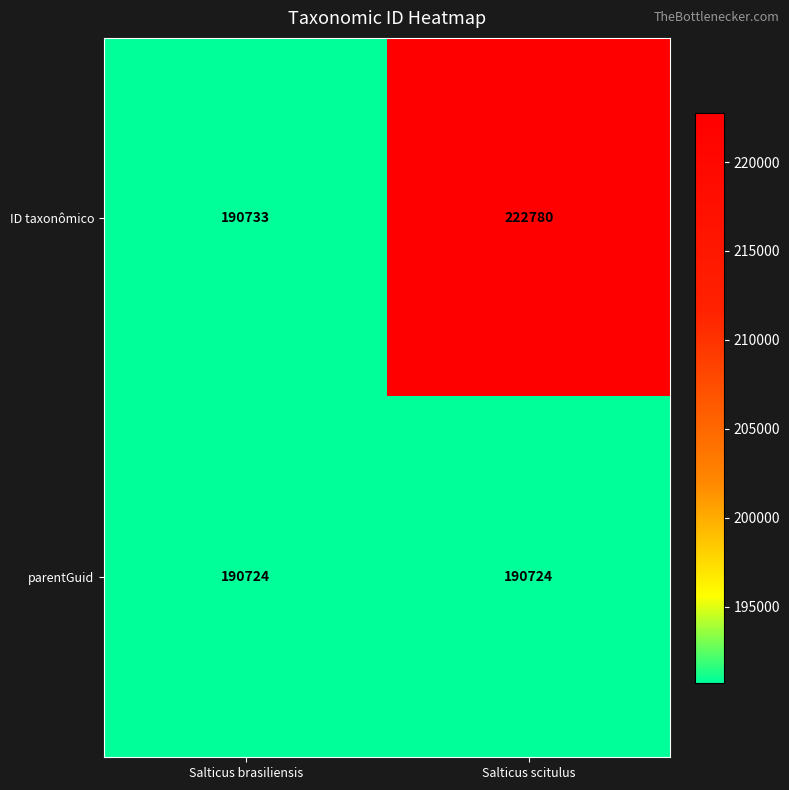

Which label corresponds to the largest value in the chart?

Salticus scitulus